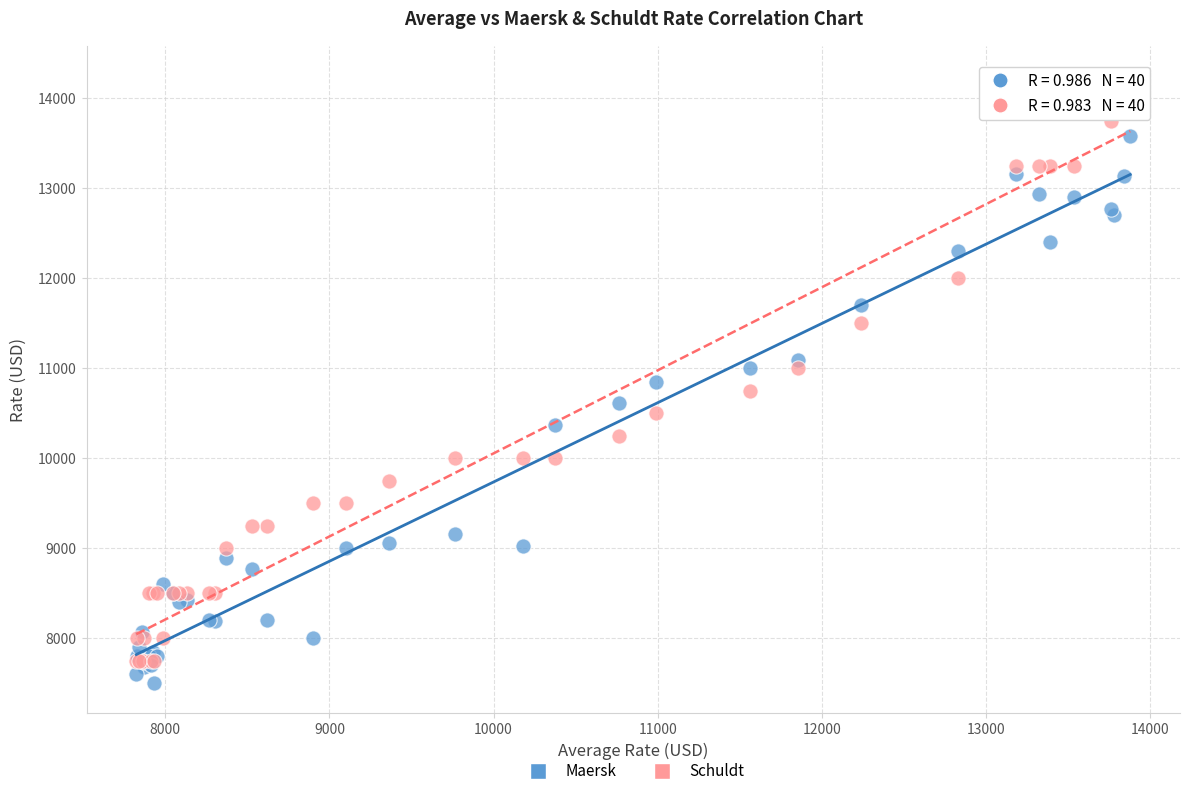

Which series contains the highest Y value?

Schuldt